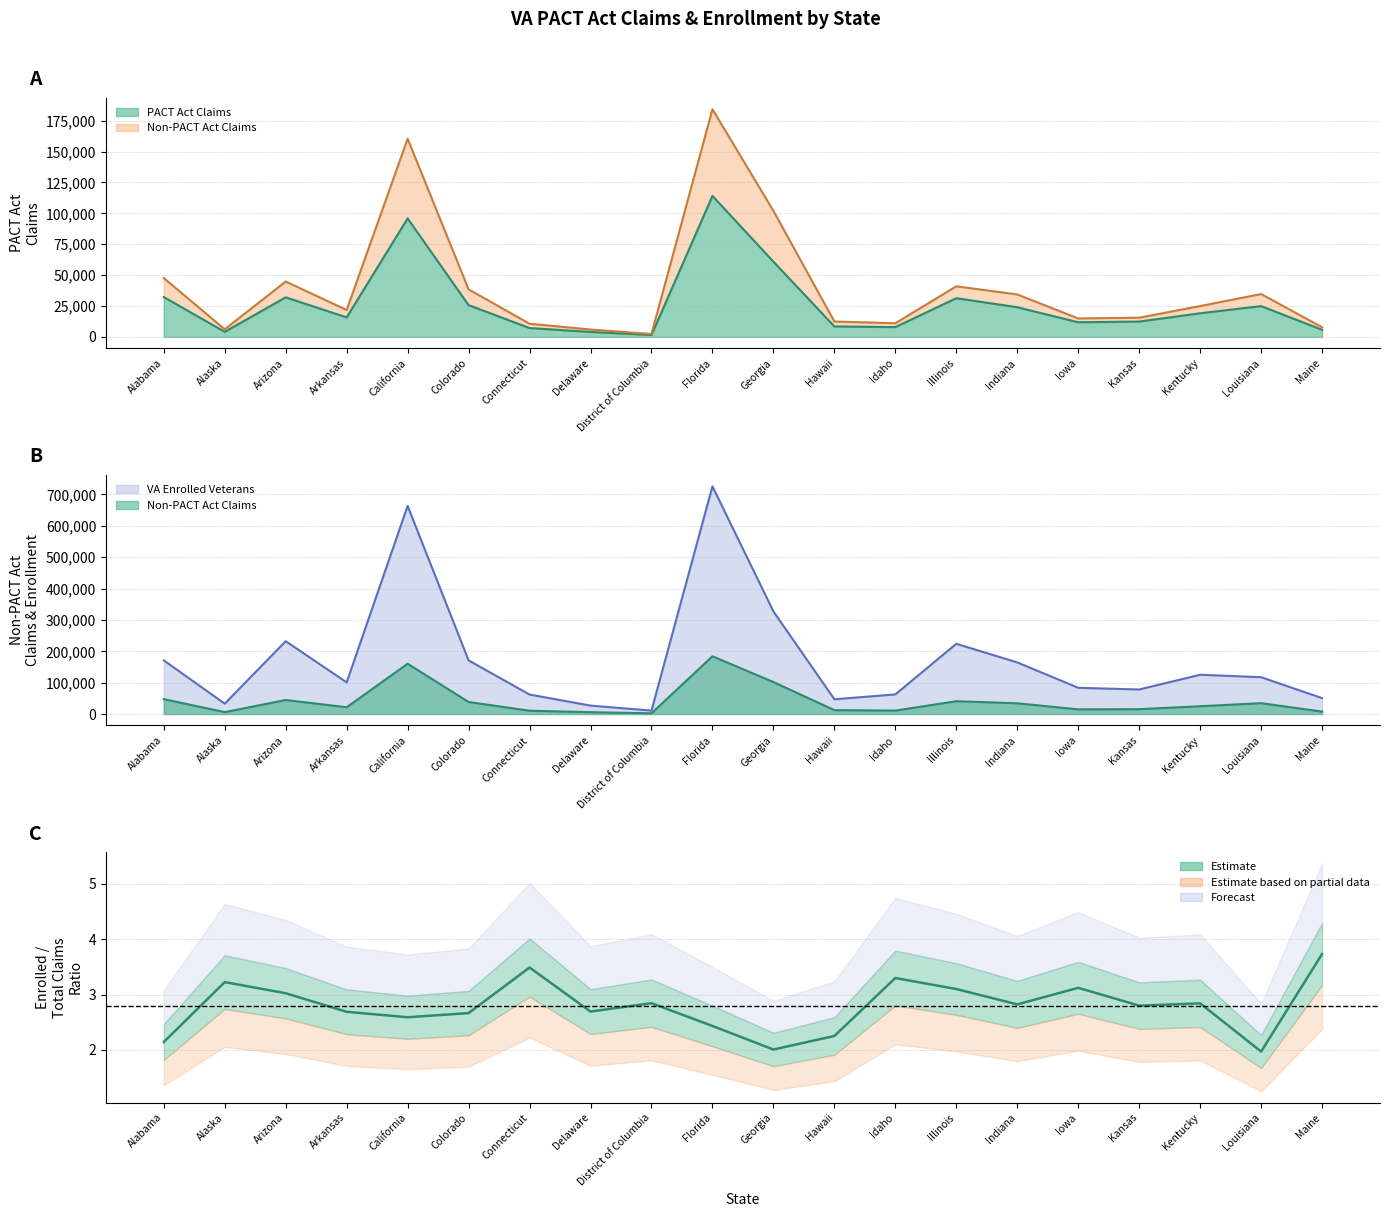

Does the chart display data point markers on the line(s)?

No